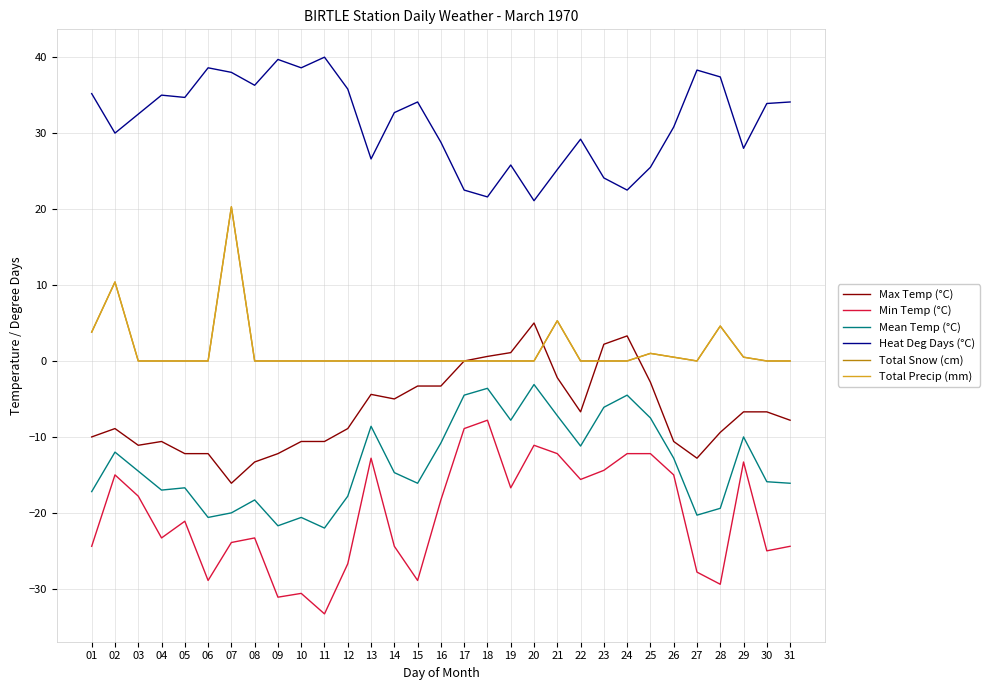

Does the chart display data point markers on the line(s)?

No